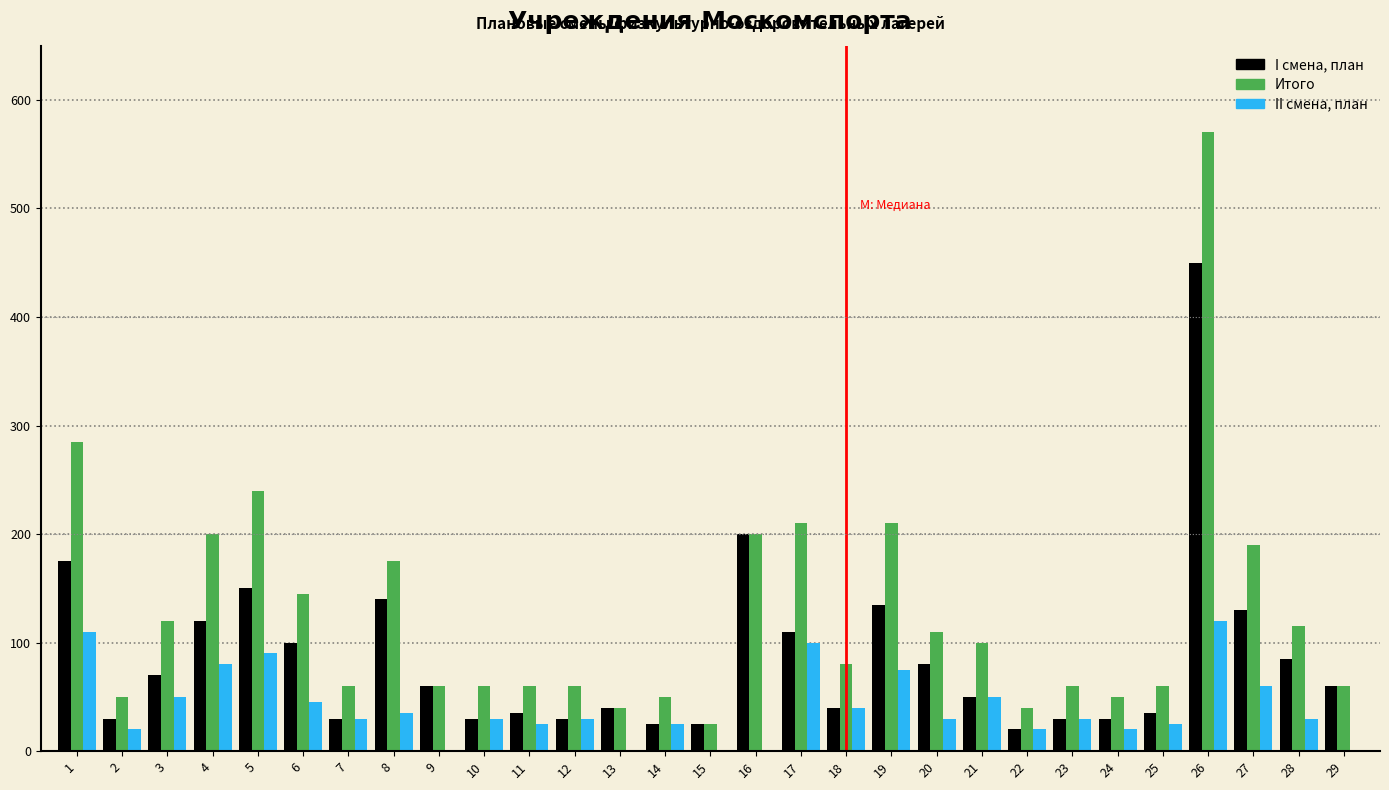

At which category is the sum across all series the highest?

26